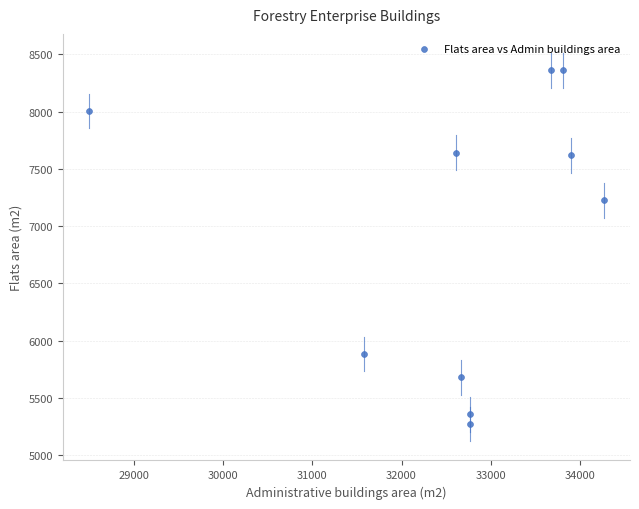

What is the range of X values (max minus min)?

5778